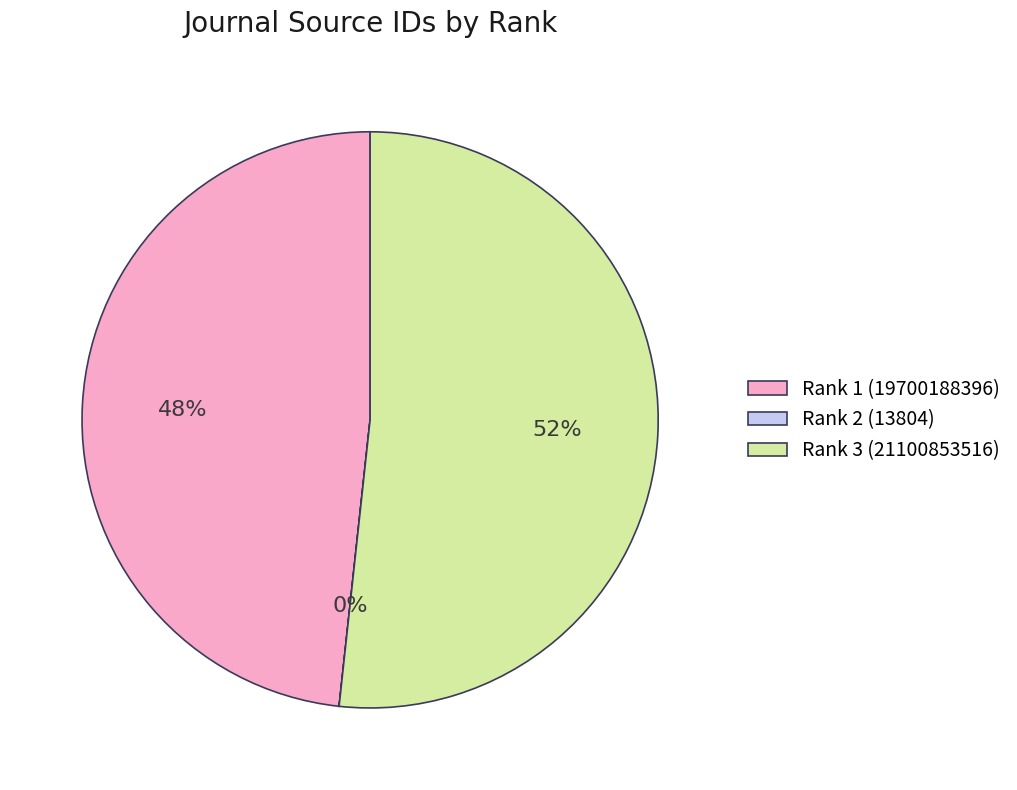

Which slice represents more than half of the pie?

Rank 3 (21100853516)